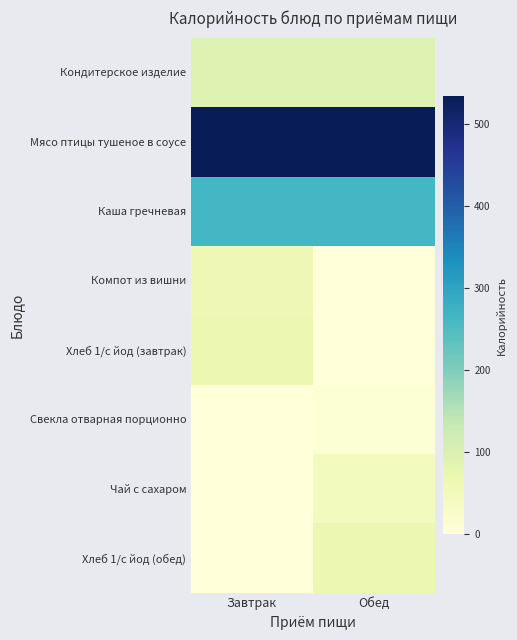

Reading left to right, transcribe all the data shown in this chart.

Кондитерское изделие: Завтрак=92.0	Обед=92.0
Мясо птицы тушеное в соусе: Завтрак=534.3	Обед=534.3
Каша гречневая: Завтрак=263.8	Обед=263.8
Компот из вишни: Завтрак=60.6	Обед=0.0
Хлеб 1/с йод (завтрак): Завтрак=68.4	Обед=0.0
Свекла отварная порционно: Завтрак=0.0	Обед=10.0
Чай с сахаром: Завтрак=0.0	Обед=45.1
Хлеб 1/с йод (обед): Завтрак=0.0	Обед=68.4